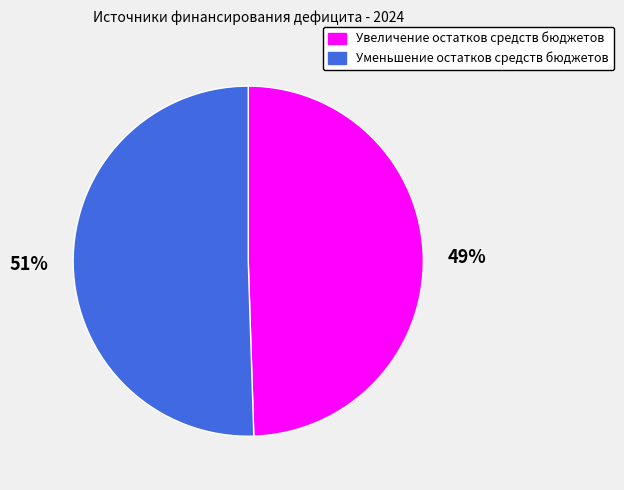

Which slice is the largest?

Уменьшение остатков средств бюджетов